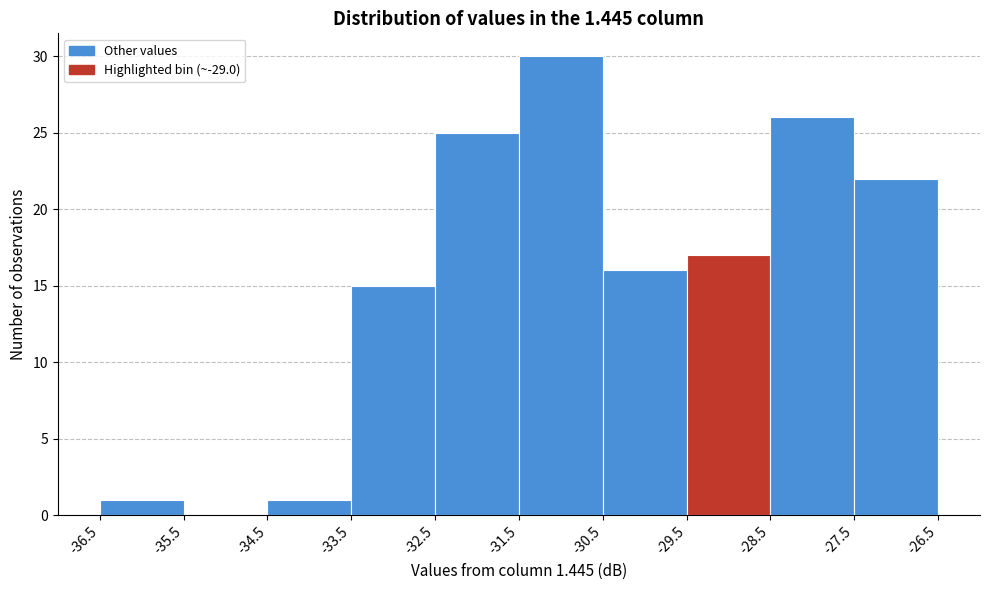

Over which range of the x-axis is the bar tallest?

-31.5 to -30.5